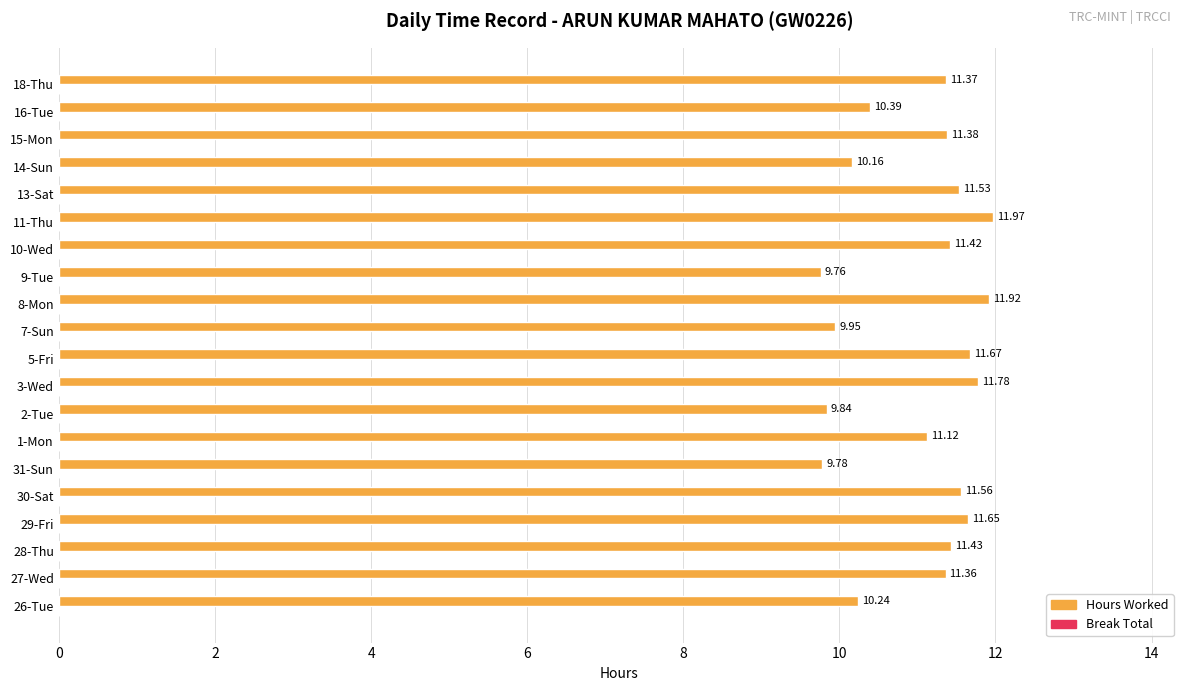

Rank the categories by value from highest to lowest.

11-Thu, 8-Mon, 3-Wed, 5-Fri, 29-Fri, 30-Sat, 13-Sat, 28-Thu, 10-Wed, 15-Mon, 18-Thu, 27-Wed, 1-Mon, 16-Tue, 26-Tue, 14-Sun, 7-Sun, 2-Tue, 31-Sun, 9-Tue